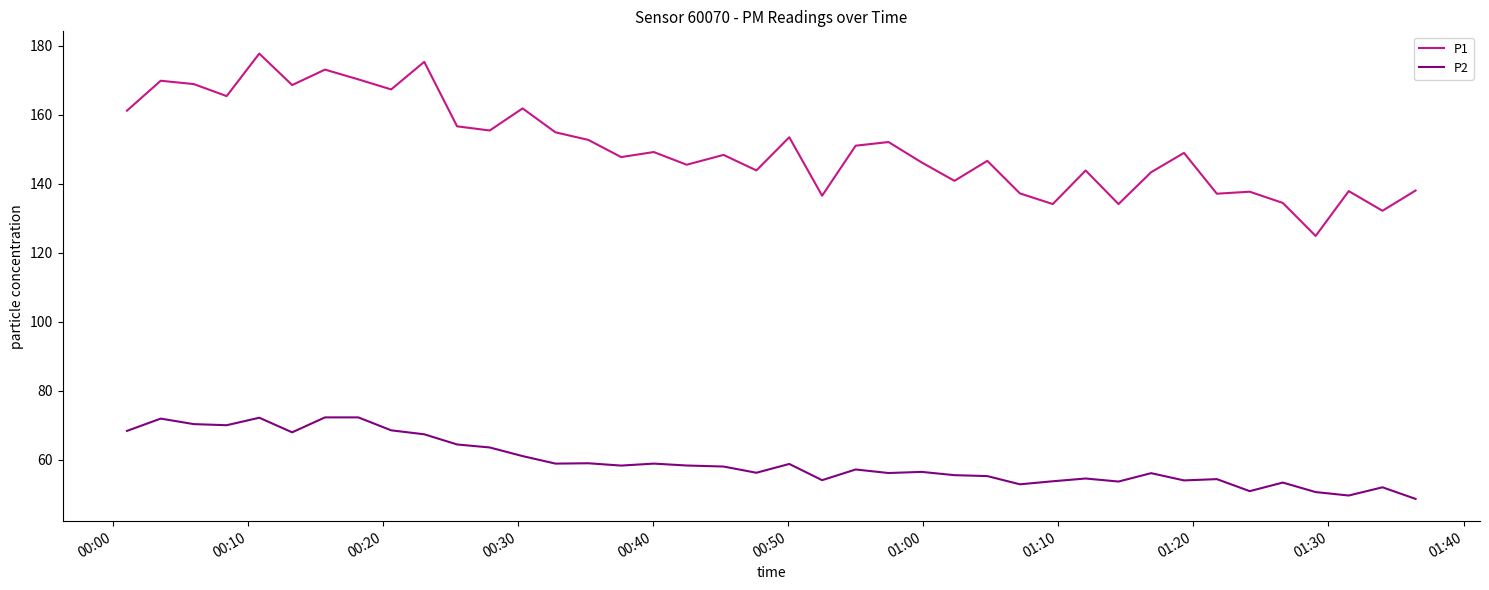

What is the sum of all P1 values?

6026.0